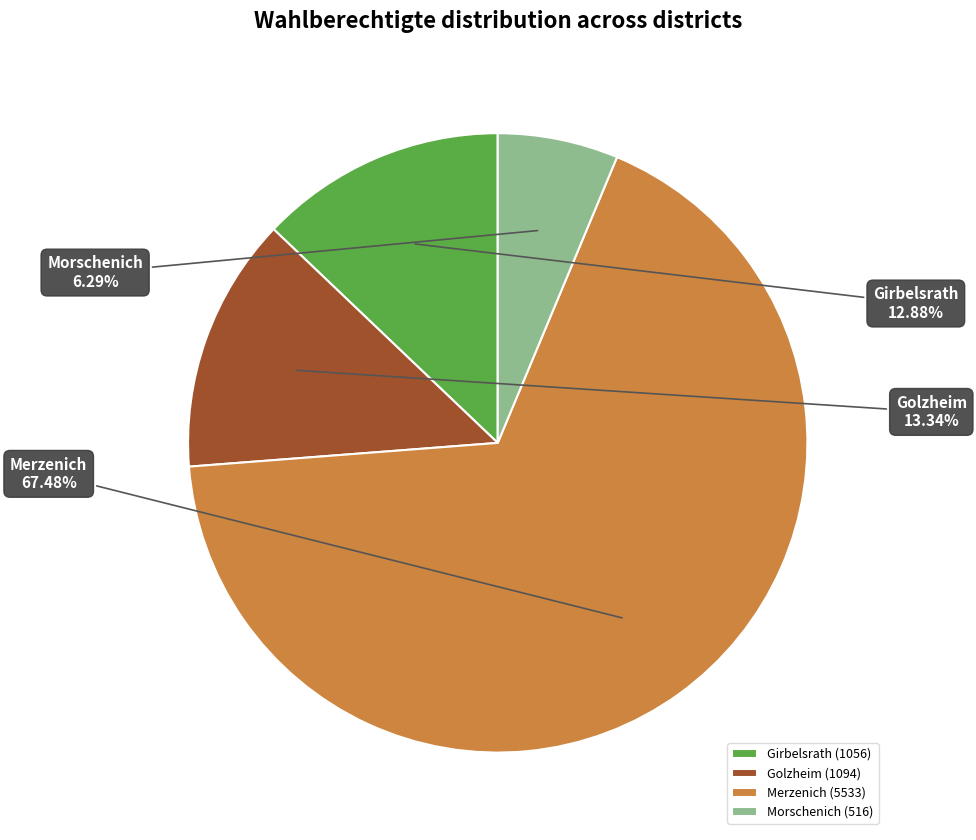

Between Girbelsrath and Merzenich, which is larger?

Merzenich